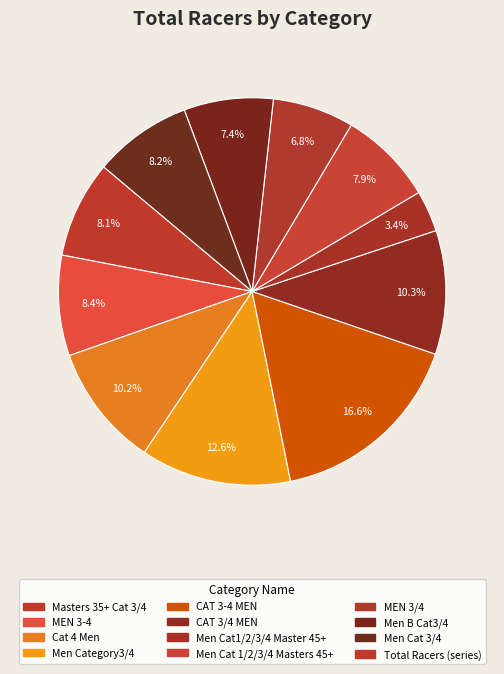

Count the number of slices in the pie.

11